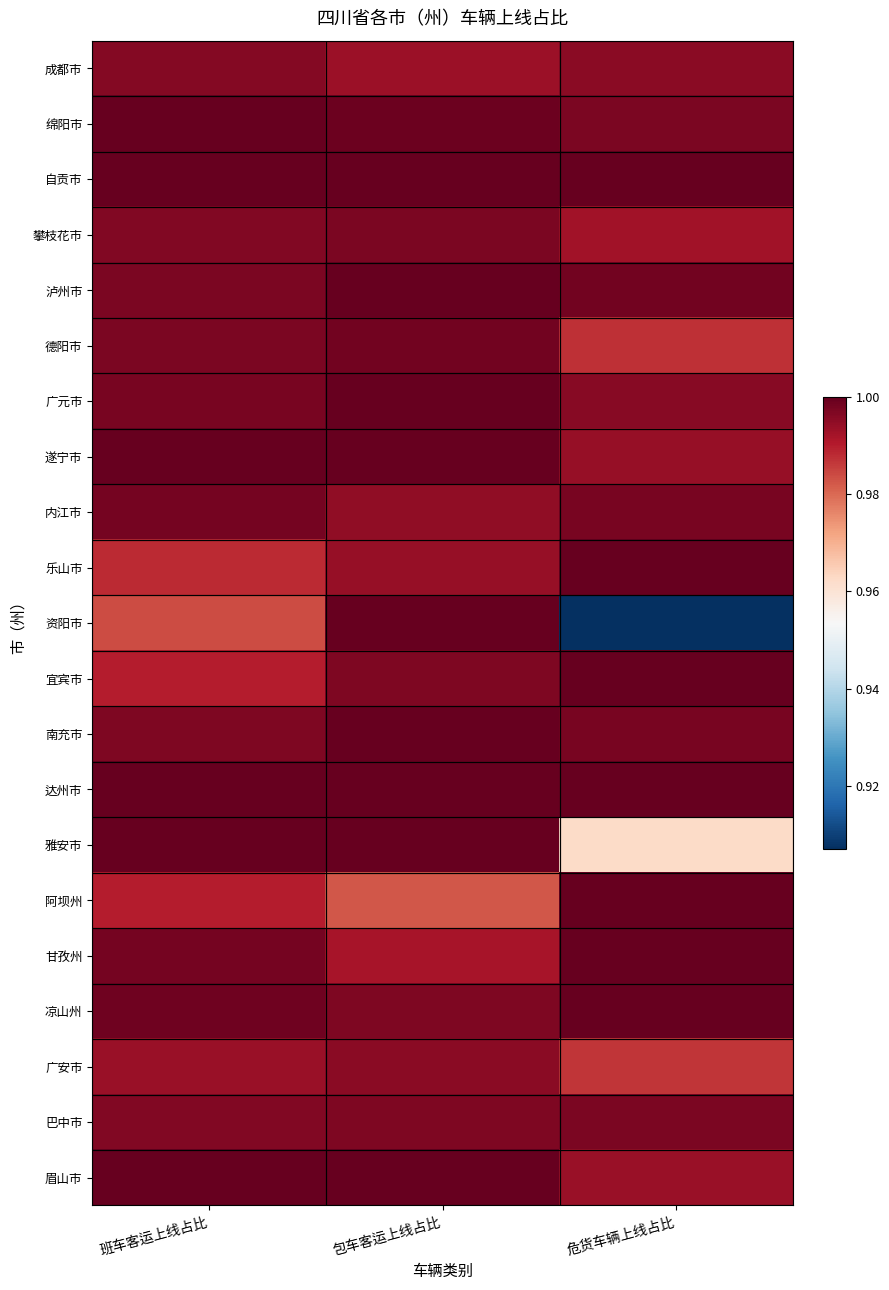

At which category is the sum across all series the highest?

包车客运上线占比